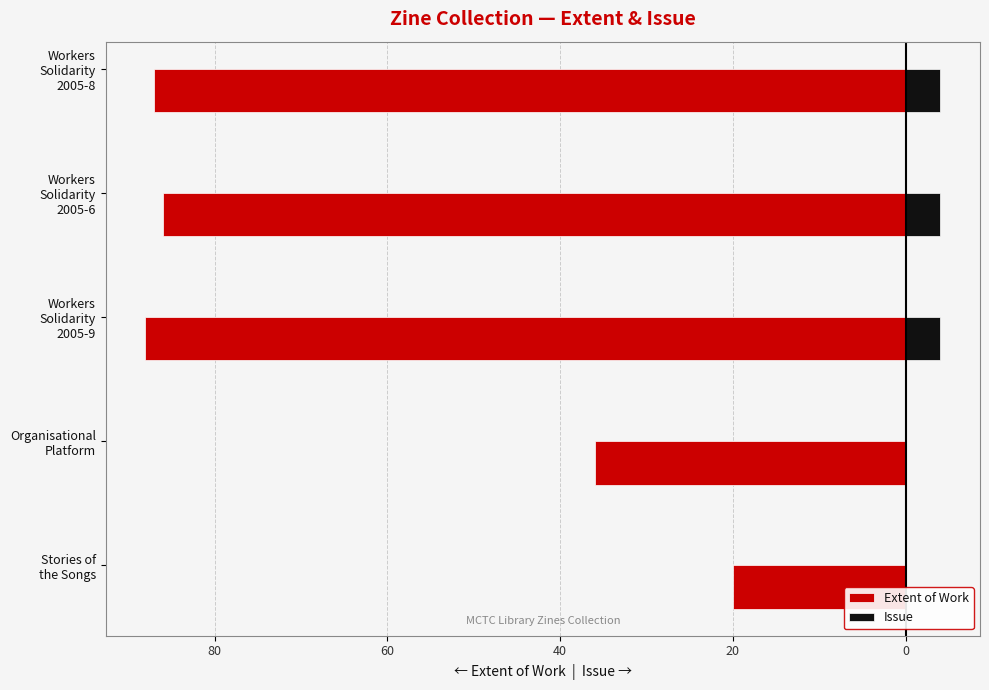

What is the difference between the second highest and second lowest values in the Extent of Work series?

51